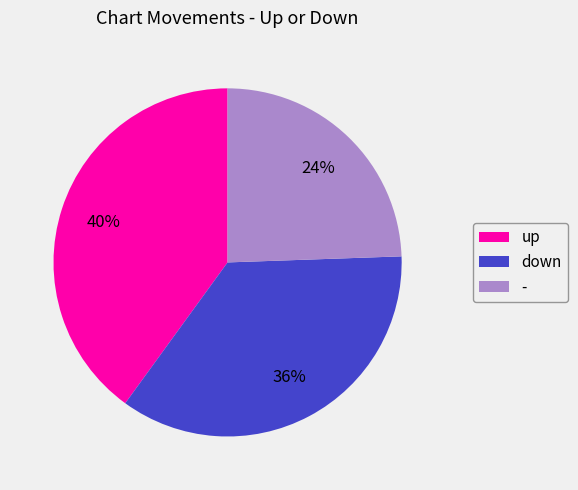

Does down account for over 50% of the chart?

No